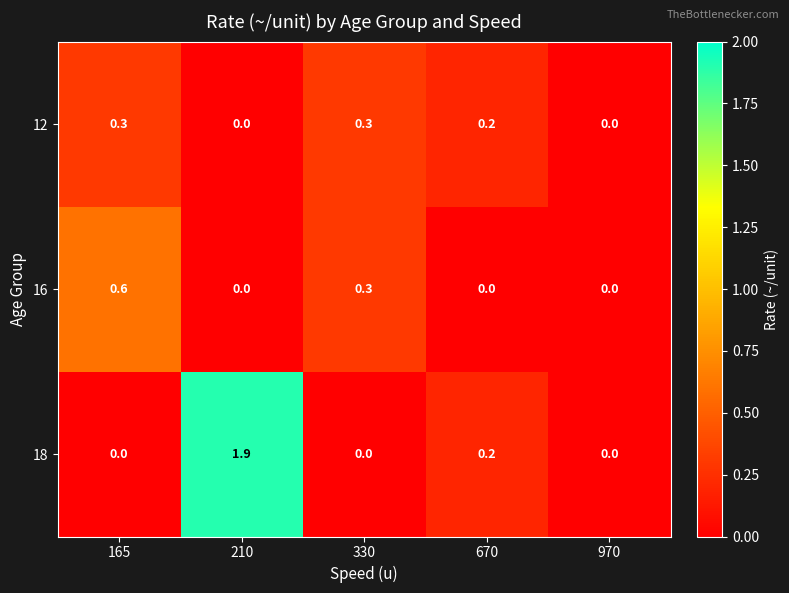

What is the maximum value shown in the chart?

1.9